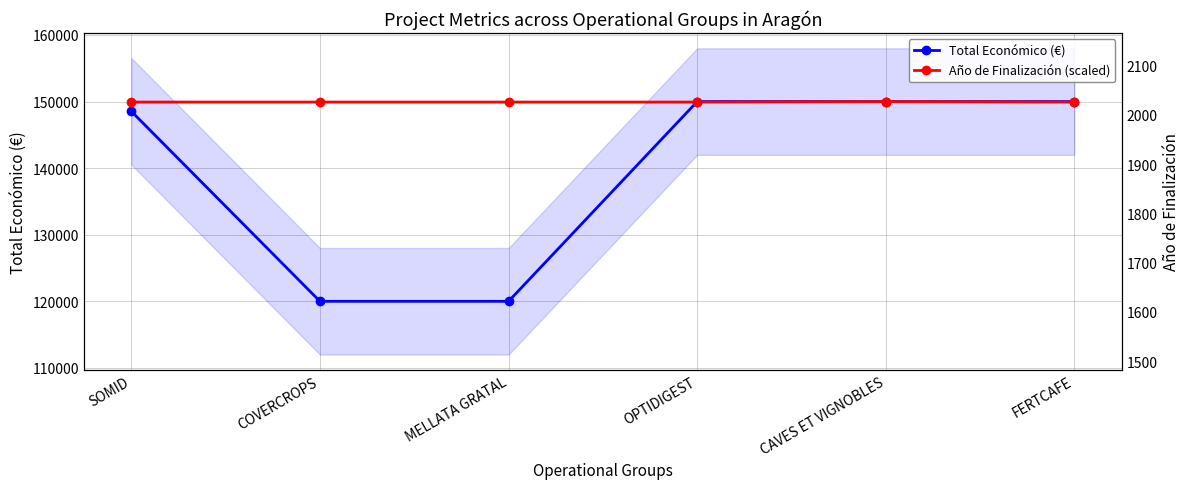

What is the smallest value displayed?

120000.0